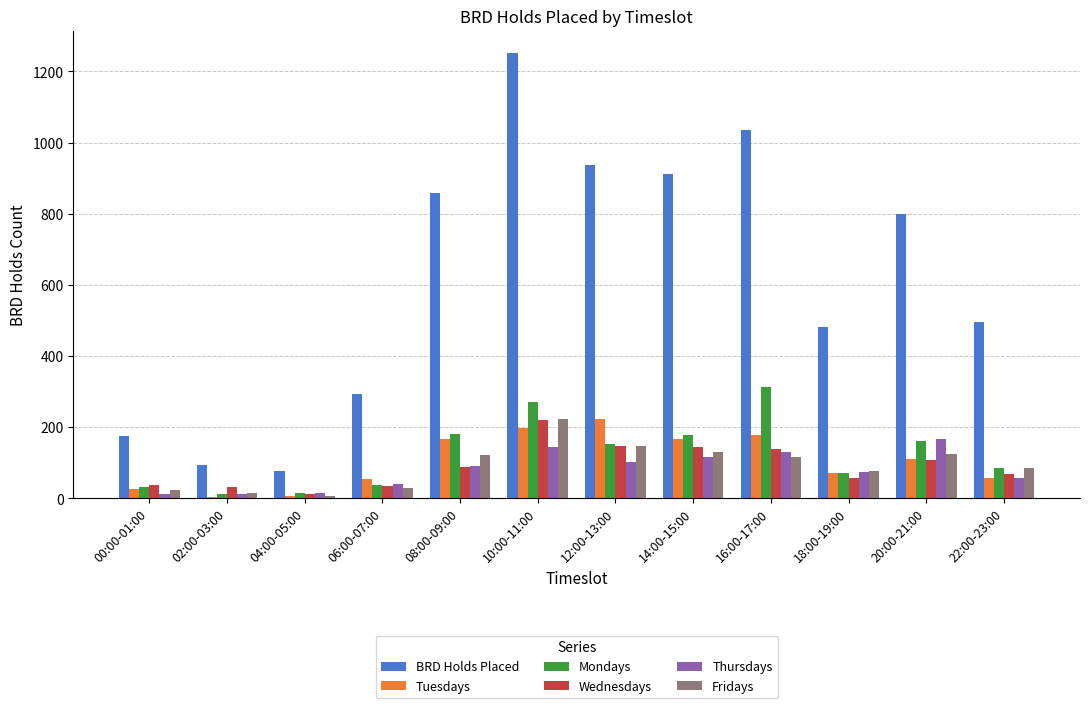

Which series has the largest range (max minus min)?

BRD Holds Placed